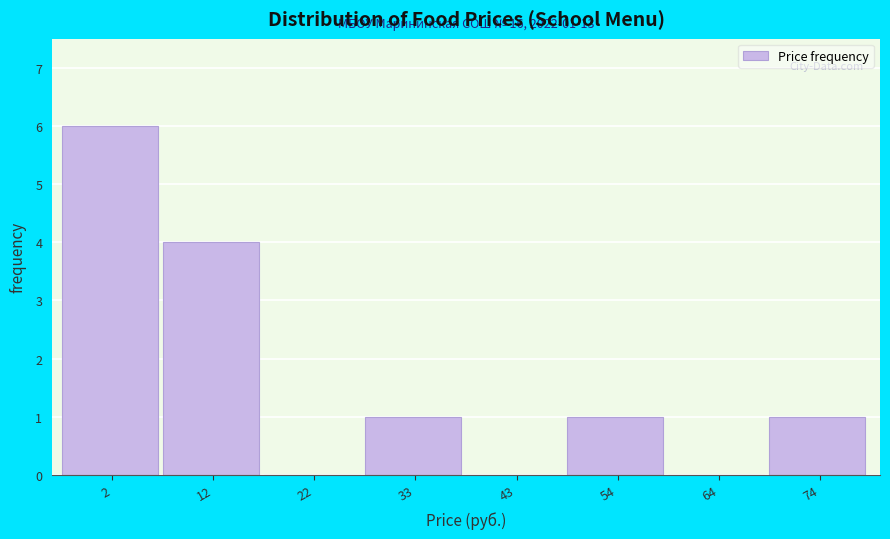

Reading right to left, transcribe all the data shown in this chart.

74=1	64=0	54=1	43=0	33=1	22=0	12=4	2=6